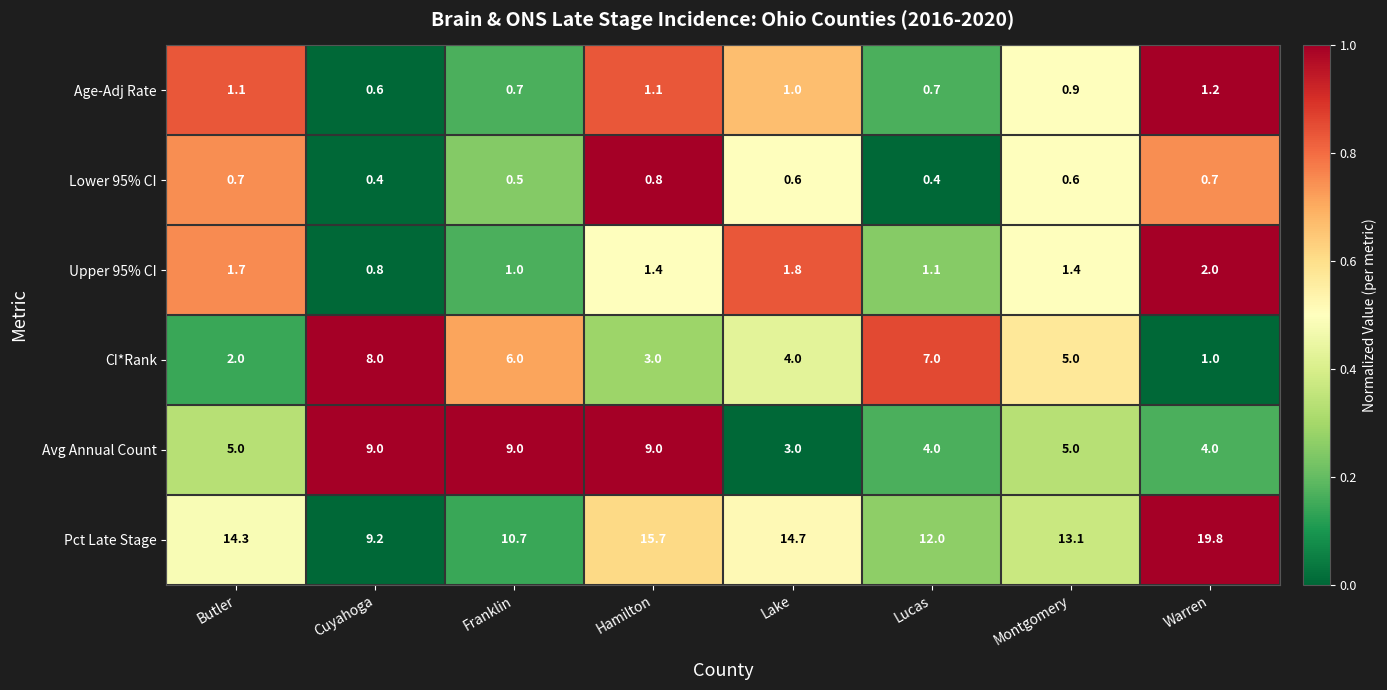

At how many categories does at least one series exceed 0?

8